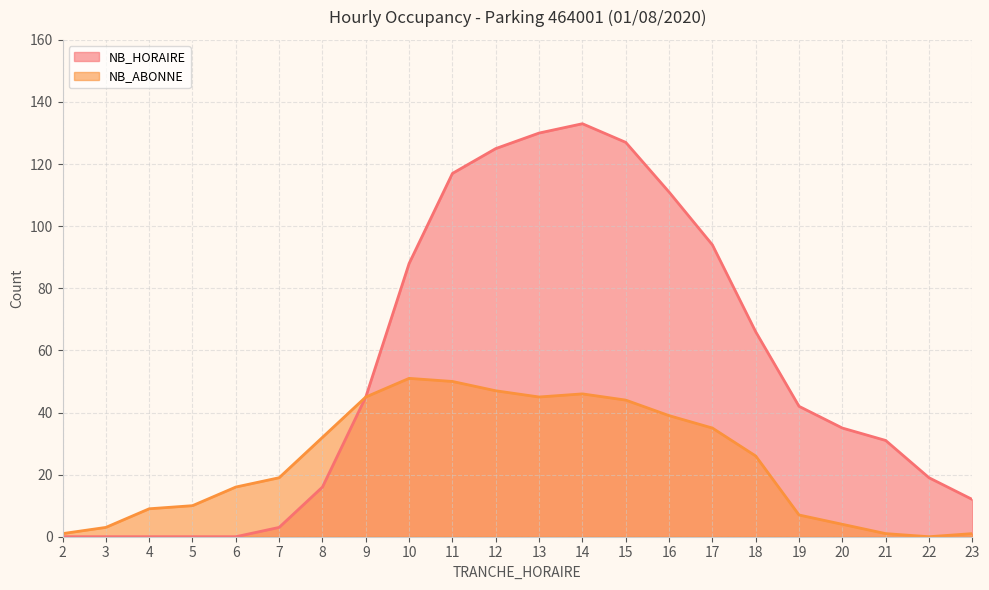

The NB_HORAIRE series shows 21 at 23. True or false?

False